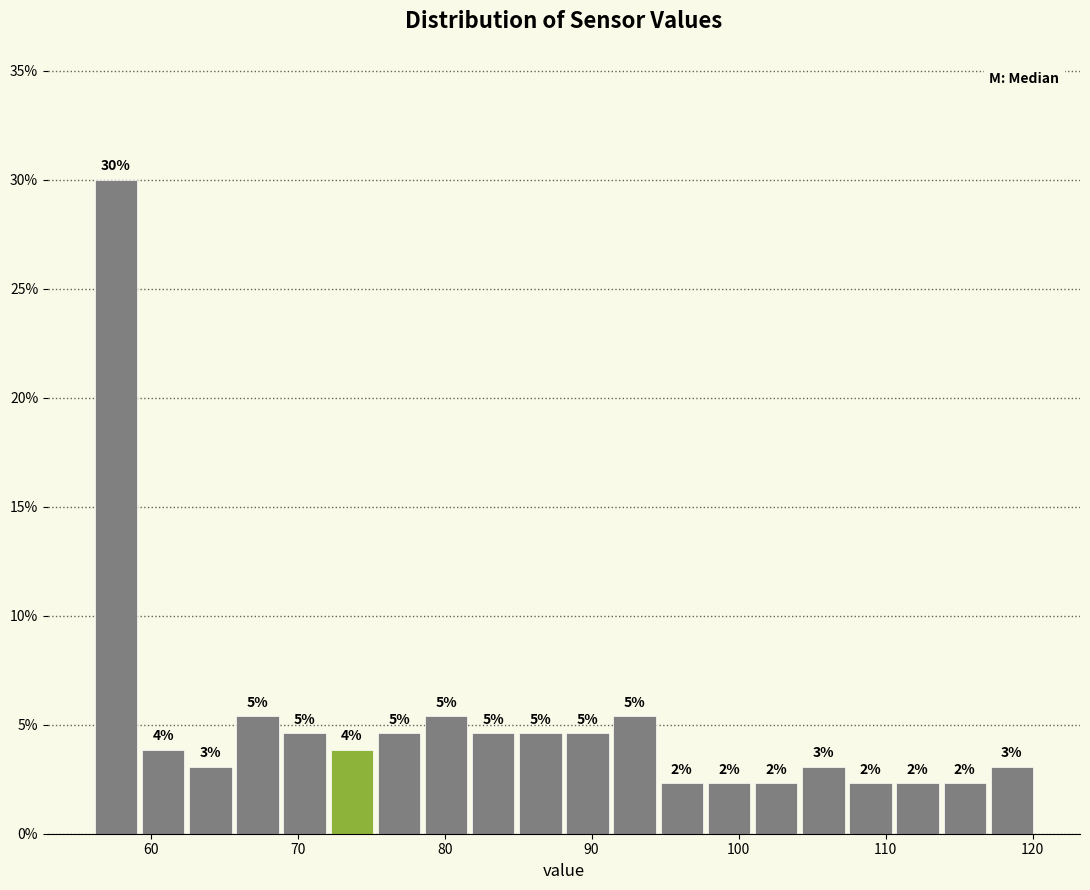

Around what value on the x-axis is the tallest bar? Give the approximate position of its centre, as read against the axis.

58